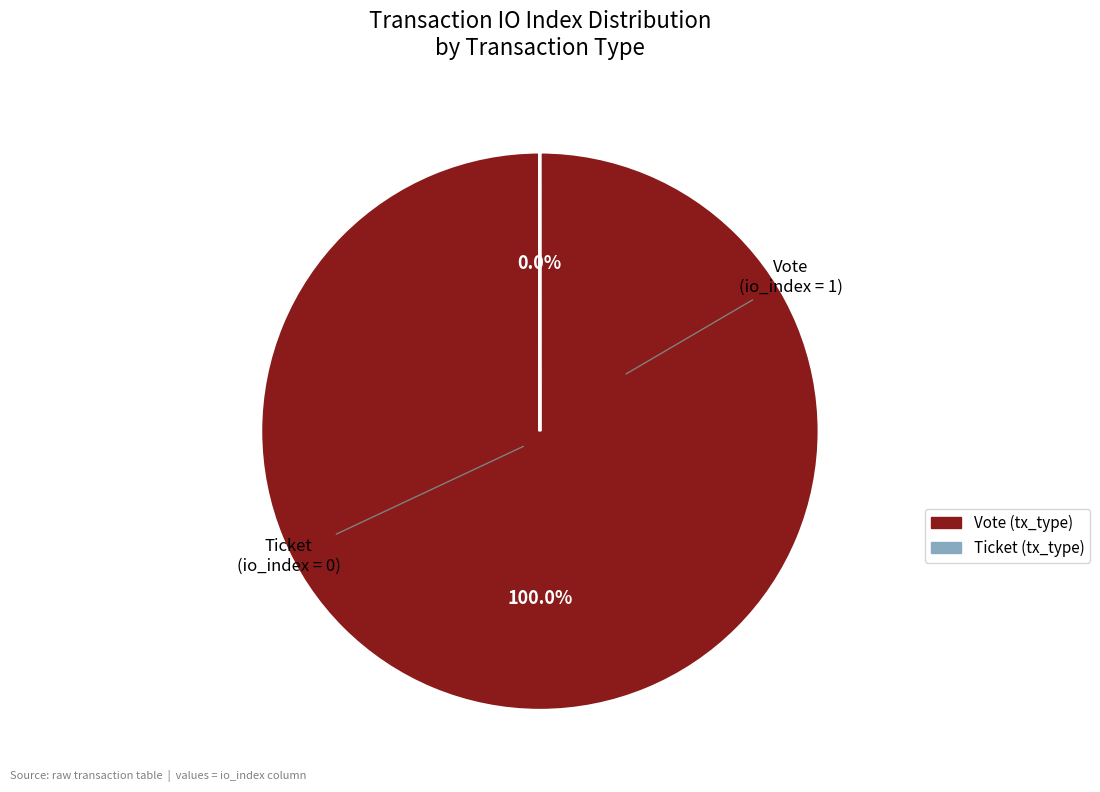

Is there any slice that represents more than half of the pie?

Yes